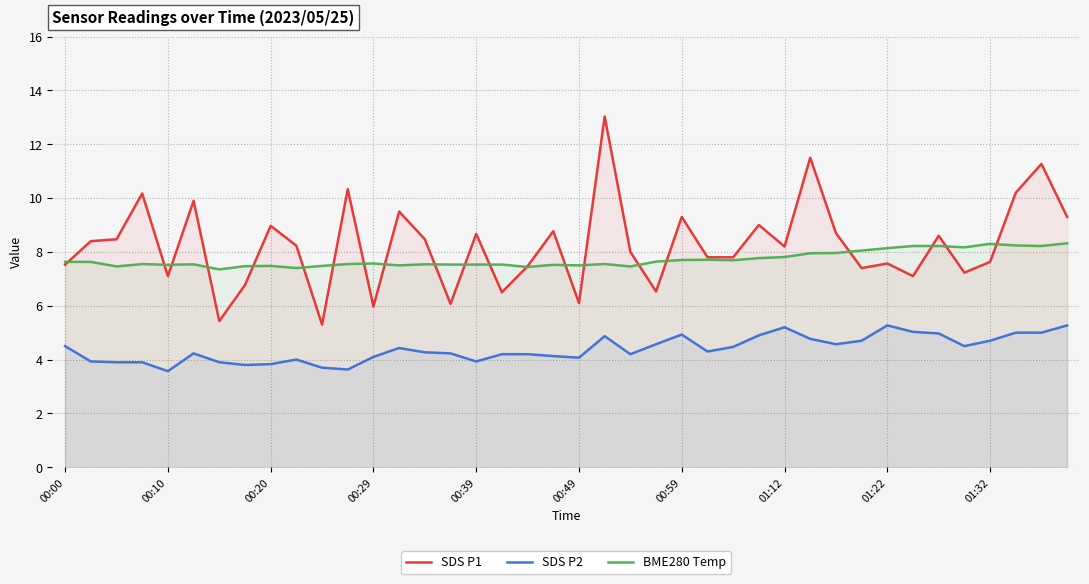

What is the value of the BME280 Temp point at the 24th from the left?

7.6